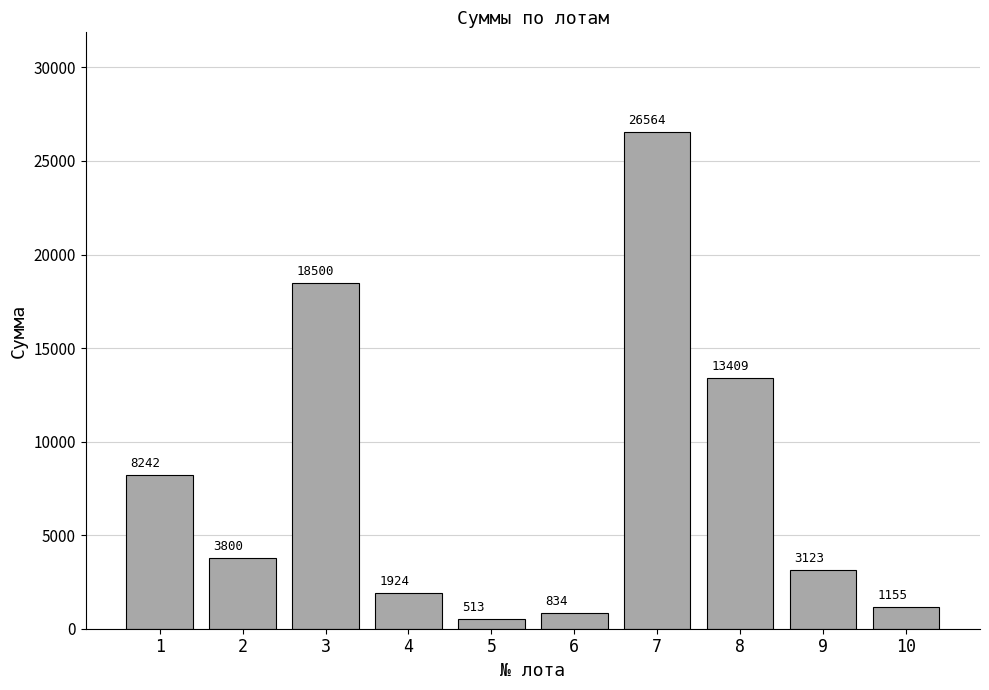

Which category has the highest value across all series?

7